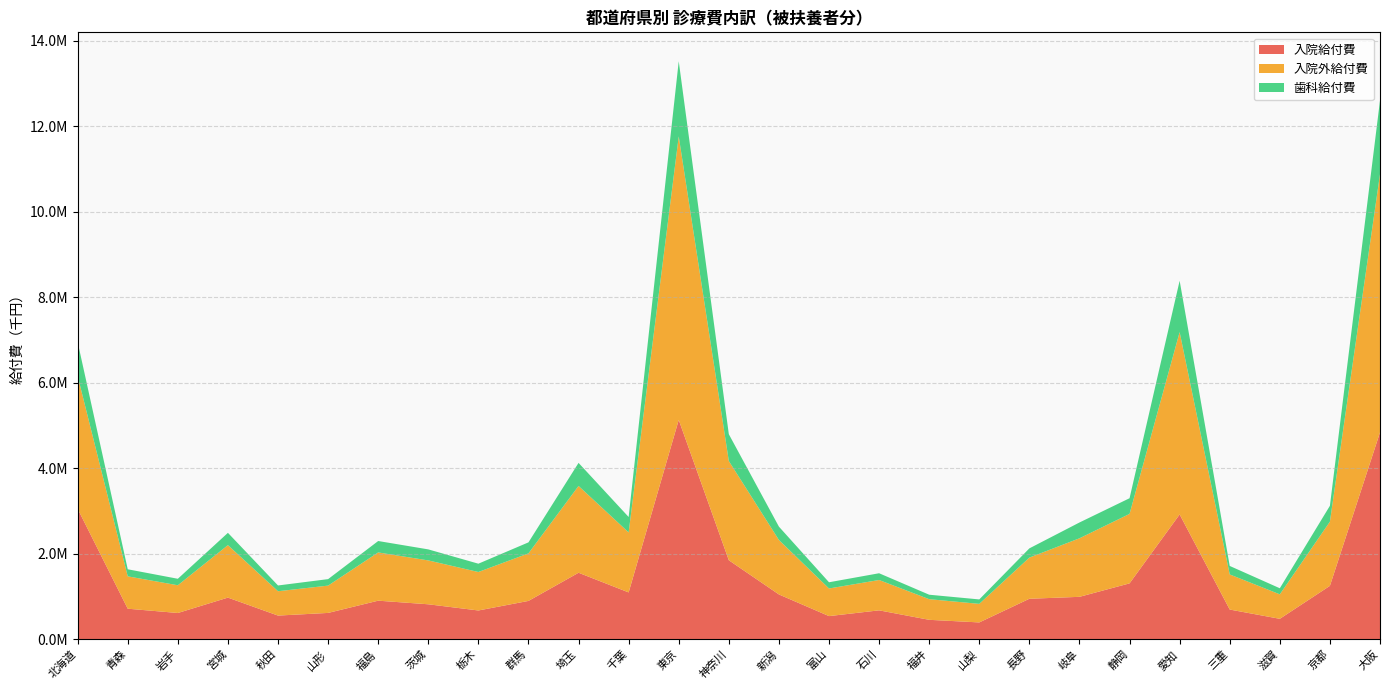

Reading left to right, what are all the values shown in this chart?

入院給付費: 北海道=3051064.6	青森=714425.9	岩手=614212.3	宮城=973755.4	秋田=553593.1	山形=615834.9	福島=902135.7	茨城=817716.1	栃木=672910.0	群馬=896584.6	埼玉=1555094.6	千葉=1095303.9	東京=5129265.1	神奈川=1847549.6	新潟=1047831.6	富山=541390.1	石川=676009.5	福井=454472.1	山梨=393488.4	長野=946743.6	岐阜=992012.0	静岡=1306854.5	愛知=2918587.0	三重=694802.5	滋賀=477958.6	京都=1249006.4	大阪=4837585.1
入院外給付費: 北海道=3104869.8	青森=756537.7	岩手=648274.7	宮城=1226903.4	秋田=569383.2	山形=638346.1	福島=1127884.7	茨城=1025688.4	栃木=899680.3	群馬=1111406.2	埼玉=2029838.2	千葉=1402857.9	東京=6629125.1	神奈川=2320271.5	新潟=1273434.8	富山=645799.5	石川=709538.9	福井=482499.0	山梨=434020.3	長野=962604.8	岐阜=1368762.7	静岡=1624474.1	愛知=4263494.9	三重=820812.9	滋賀=572360.2	京都=1500431.8	大阪=6035883.8
歯科給付費: 北海道=794163.0	青森=165432.7	岩手=151895.3	宮城=287837.6	秋田=134690.8	山形=152035.1	福島=267180.0	茨城=258115.6	栃木=194466.9	群馬=257701.0	埼玉=539344.4	千葉=360950.7	東京=1757933.8	神奈川=627173.8	新潟=312131.7	富山=145394.2	石川=157977.1	福井=104496.0	山梨=103903.0	長野=215821.9	岐阜=369667.7	静岡=366397.9	愛知=1201168.2	三重=198840.0	滋賀=142121.1	京都=371878.8	大阪=1724272.7